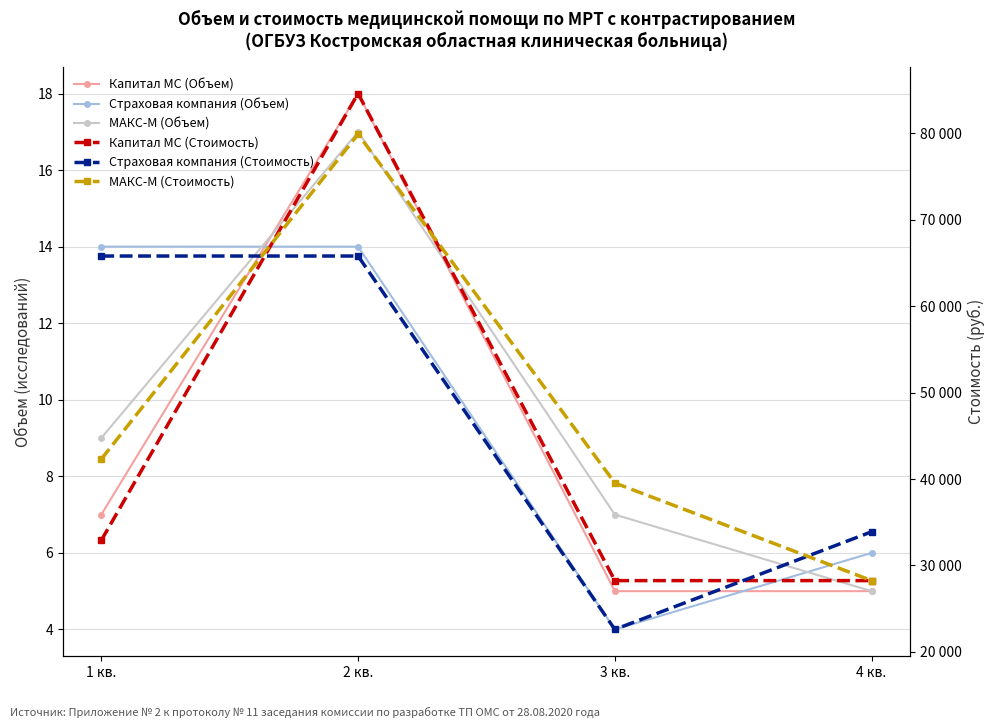

List the labels in order of Страховая компания (Объем) value, smallest first.

3 кв., 4 кв., 1 кв., 2 кв.